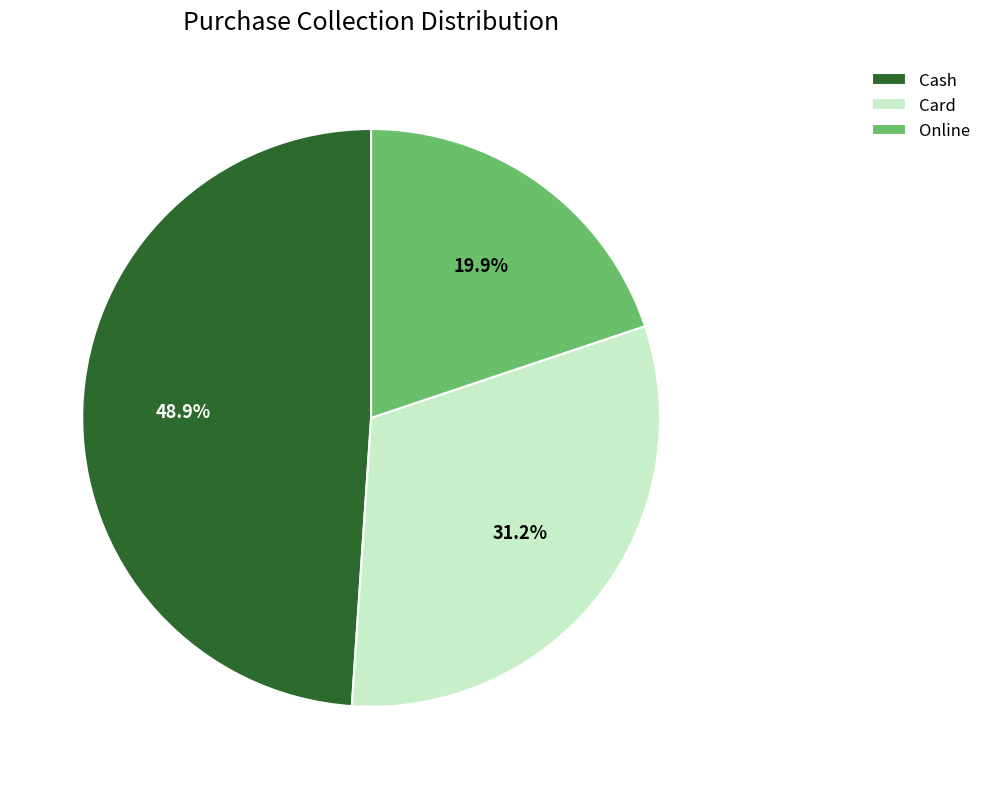

What is the ratio of the value at Online to the value at Cash?

0.4